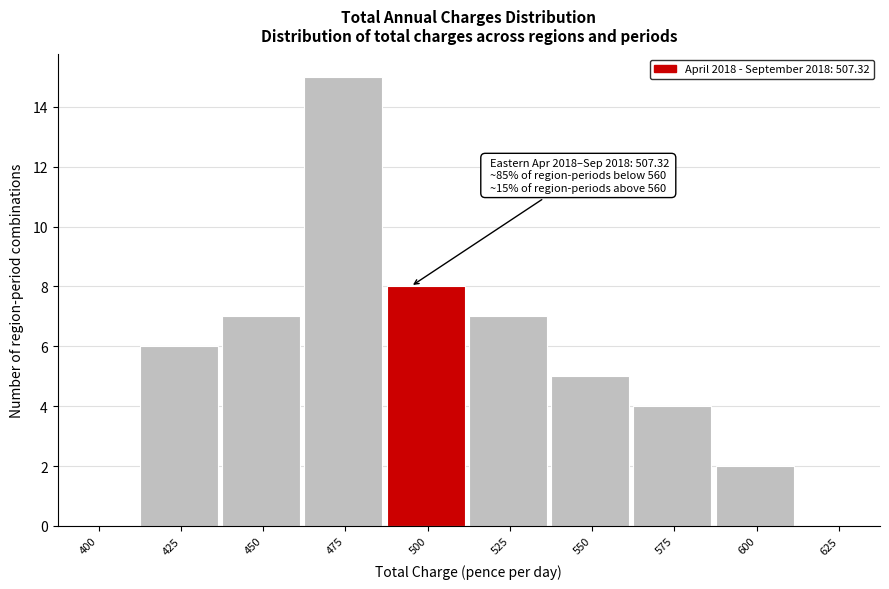

Reading right to left, what are all the values shown in this chart?

625=0	600=2	575=4	550=5	525=7	500=8	475=15	450=7	425=6	400=0